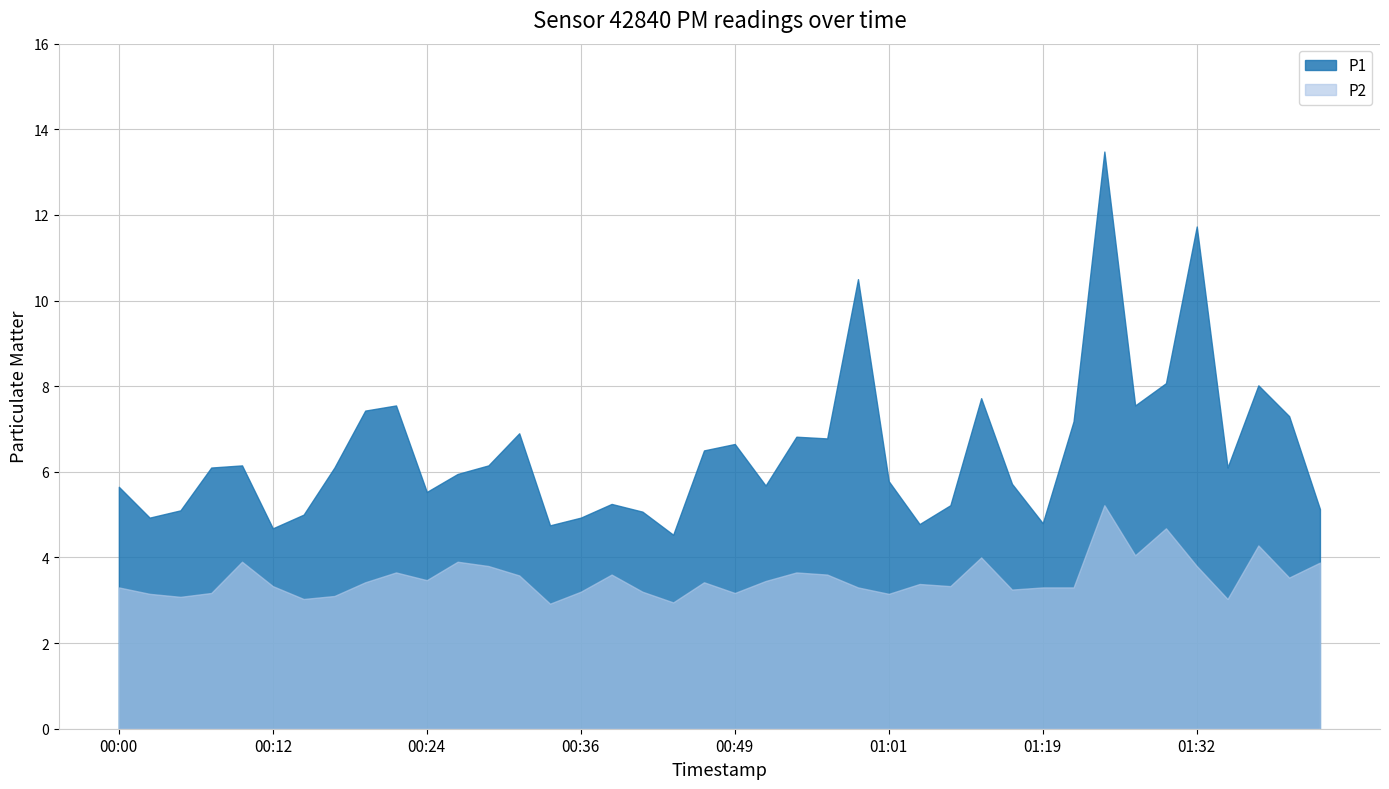

How many lines are shown in the chart?

2